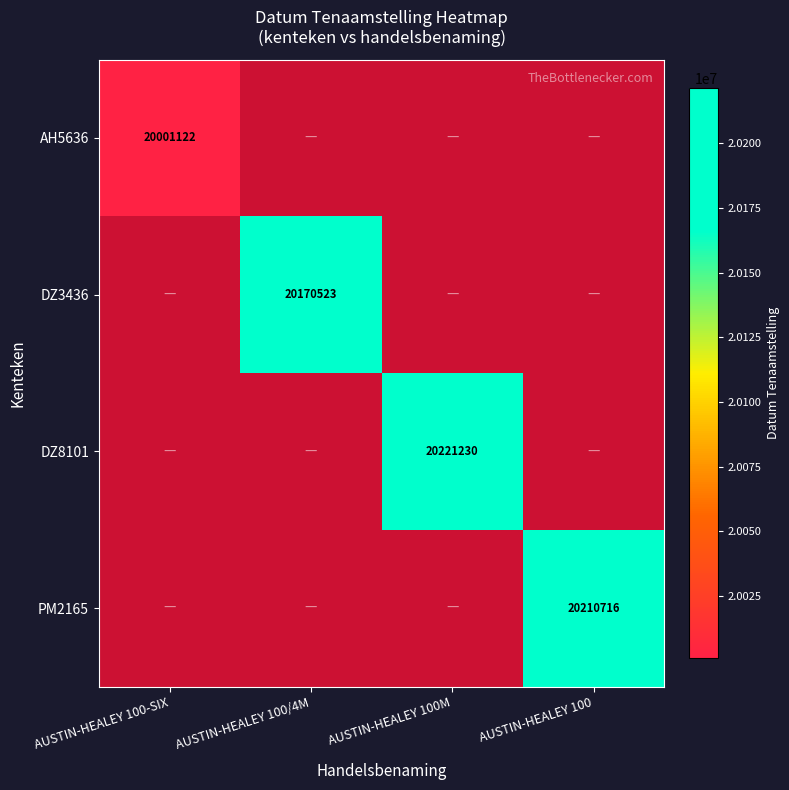

The value of DZ3436 at AUSTIN-HEALEY 100/4M is 28220142. True or false?

False